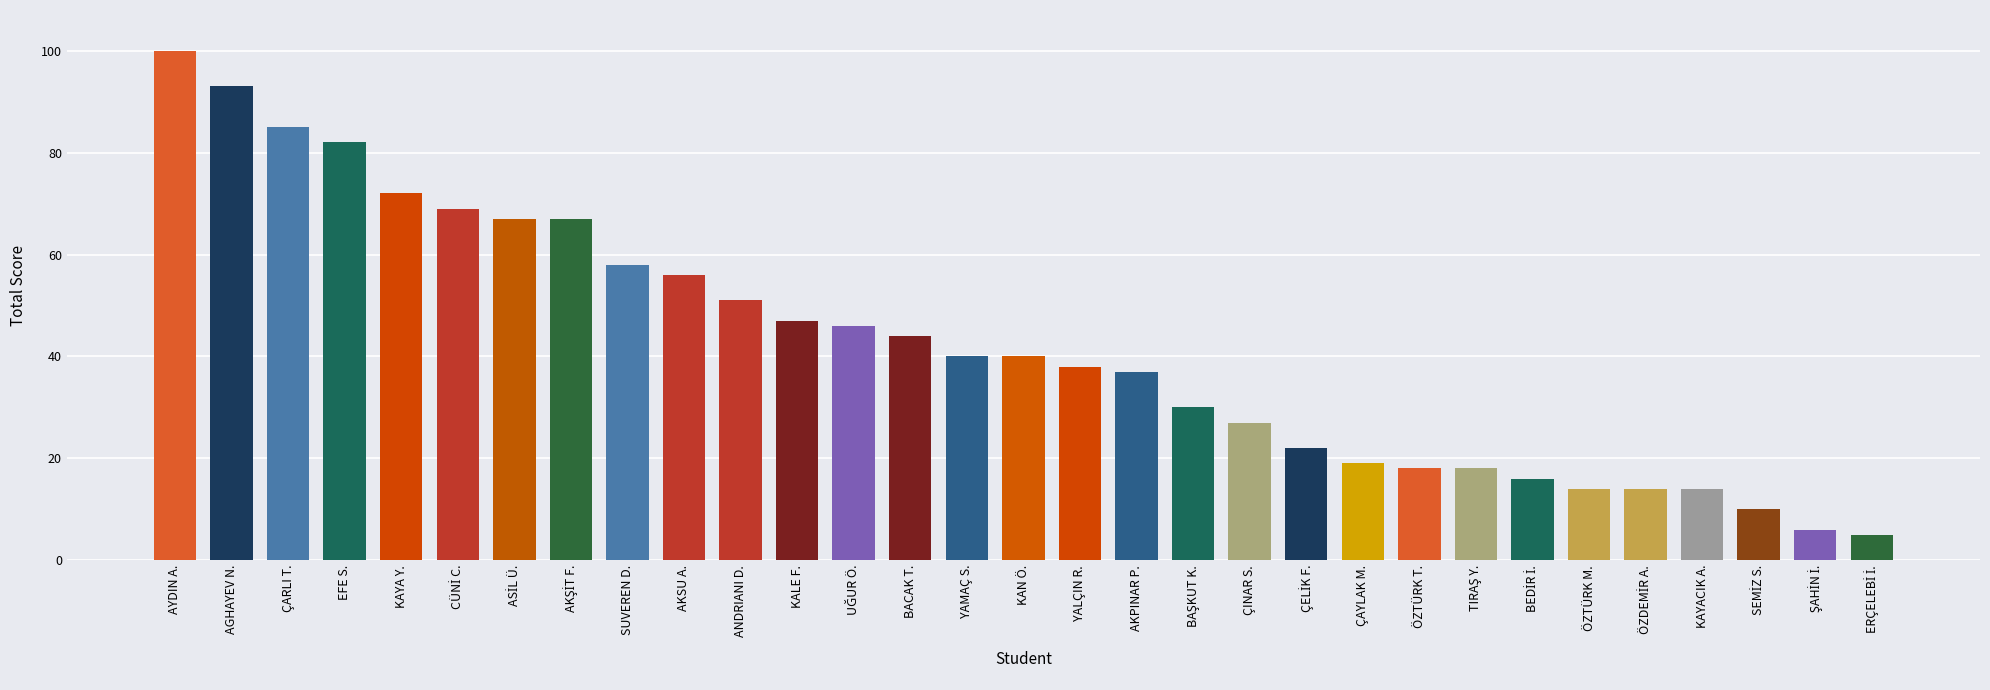

What is the difference between the second highest and minimum values?

88